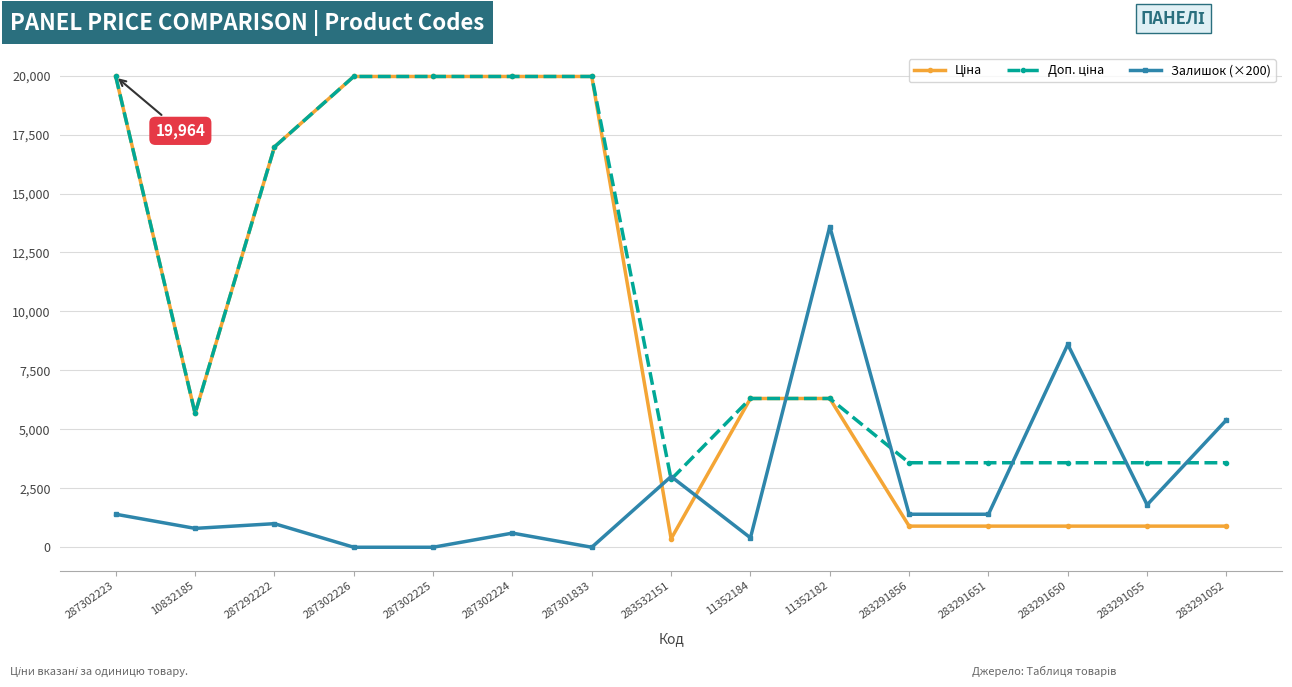

What is the spread (max minus min) of values at 287301833?

19964.2